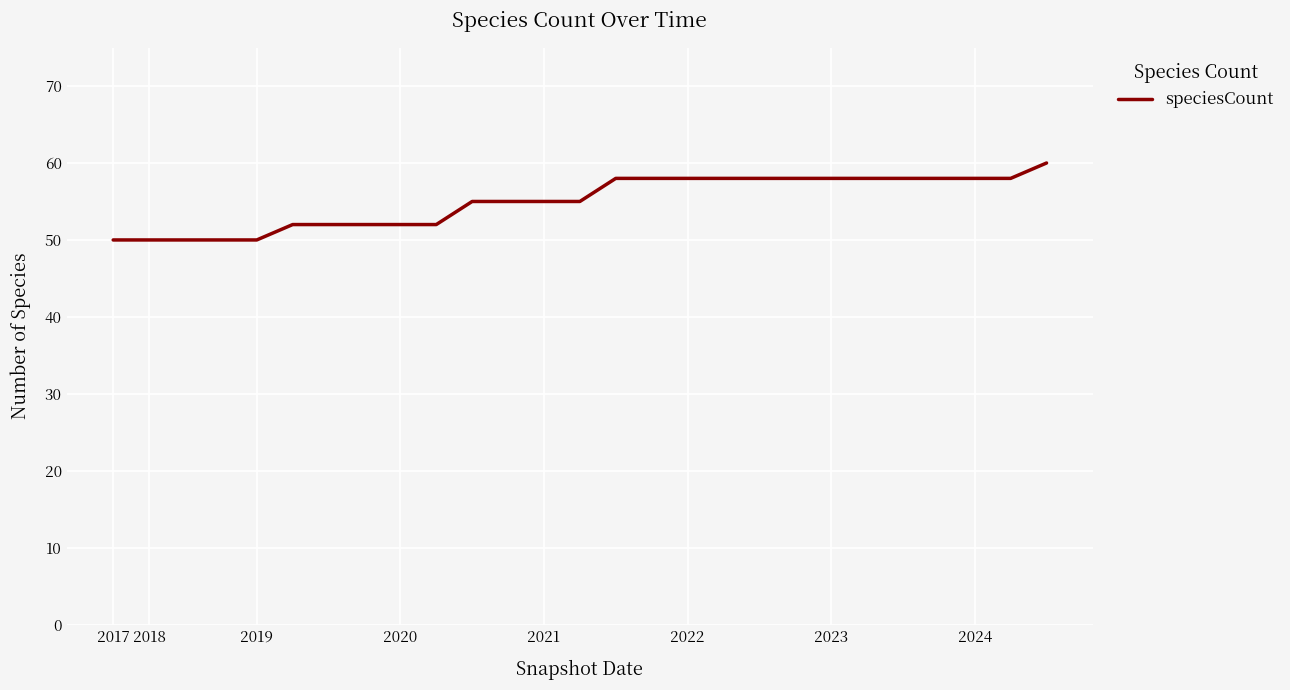

What is the maximum value shown in the chart?

60